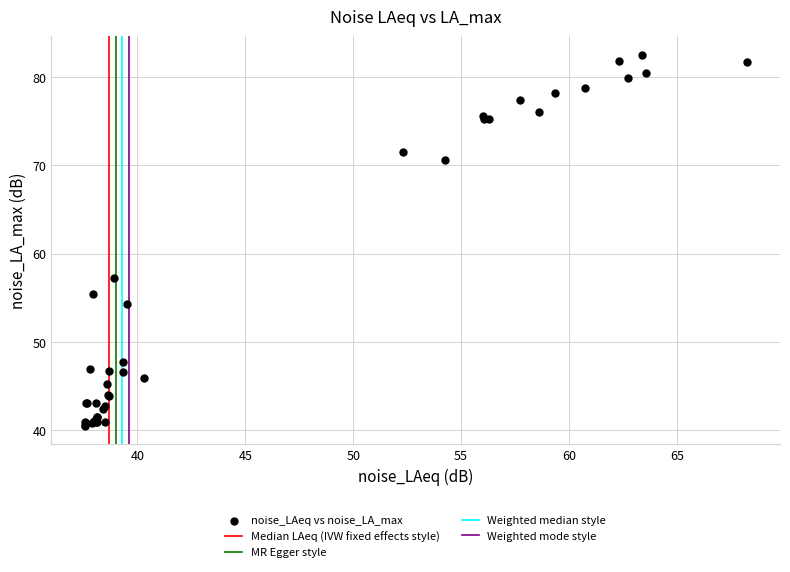

What Y value in the scatter plot is closest to 61?

57.2